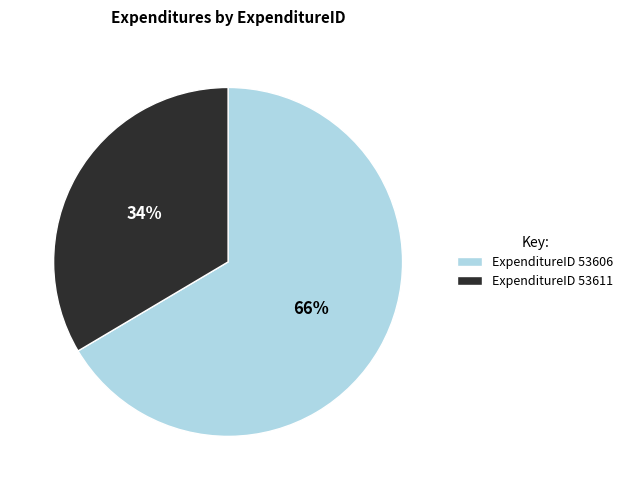

True or false: ExpenditureID 53606 accounts for 66% of the total.

True